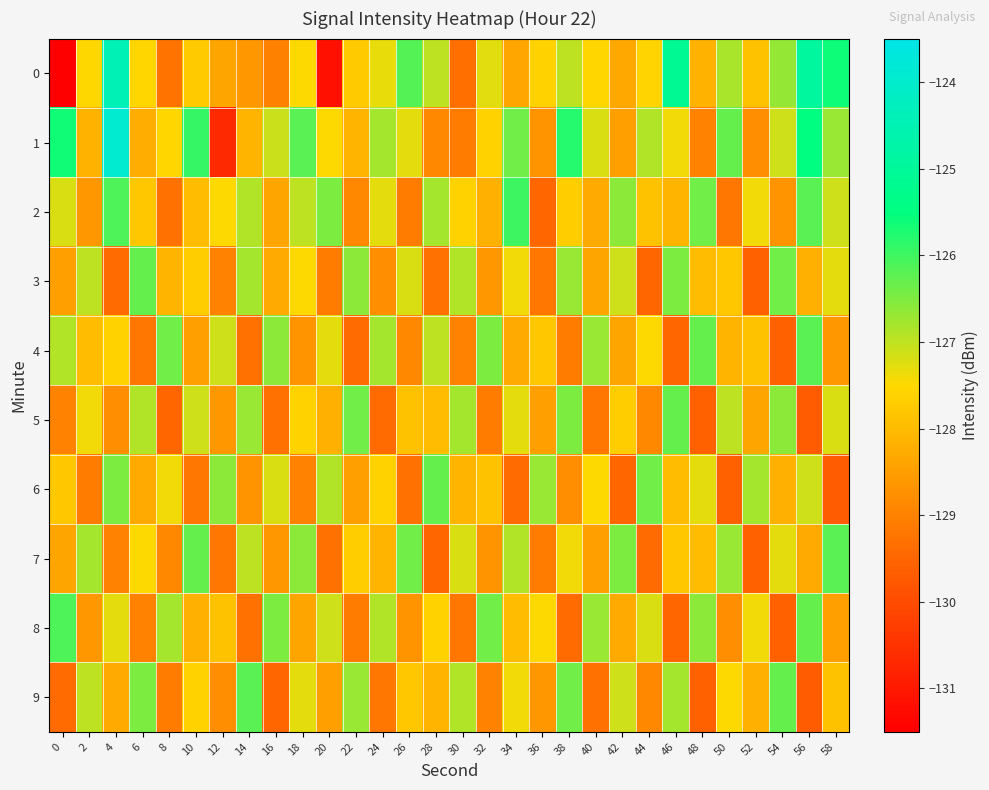

What is the total value across all series at 38?

-1274.8